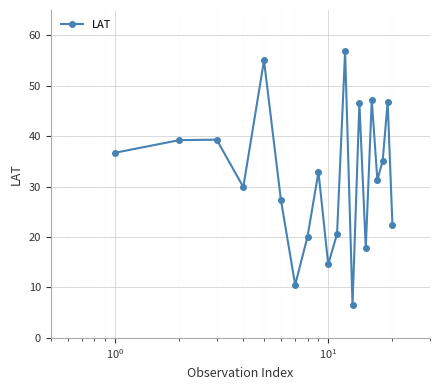

What is the difference between the maximum and second lowest values?

46.3